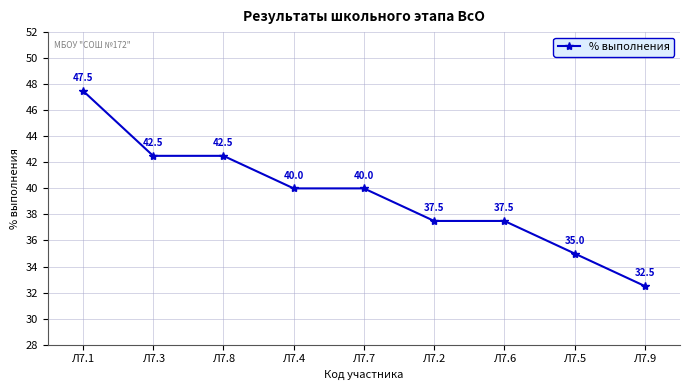

What is the label of the 2nd point from the right?

Л7.5